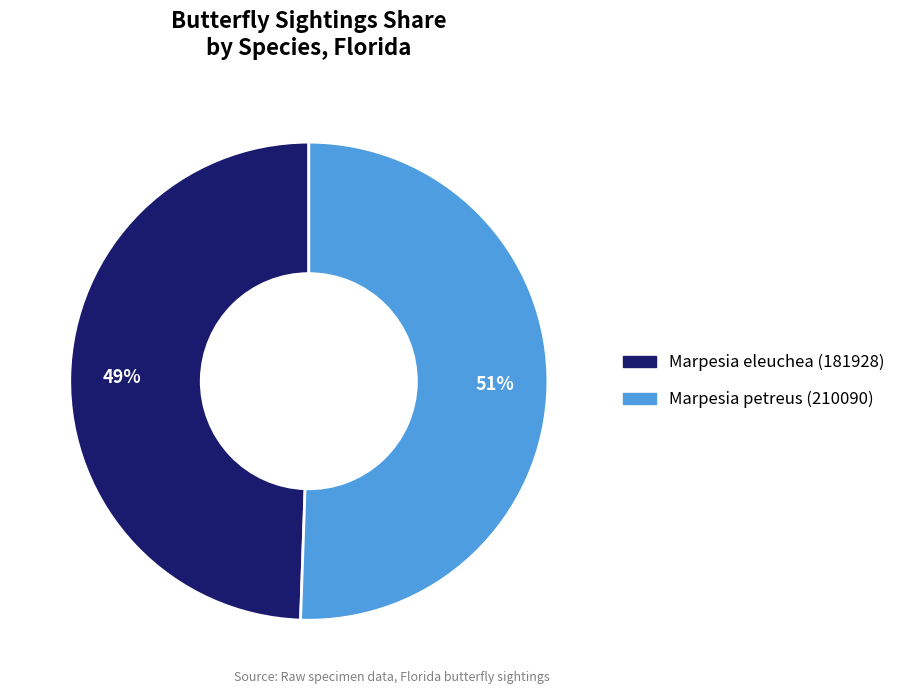

To the nearest percent, what is the combined percentage of Marpesia eleuchea (181928) and Marpesia petreus (210090)?

100%